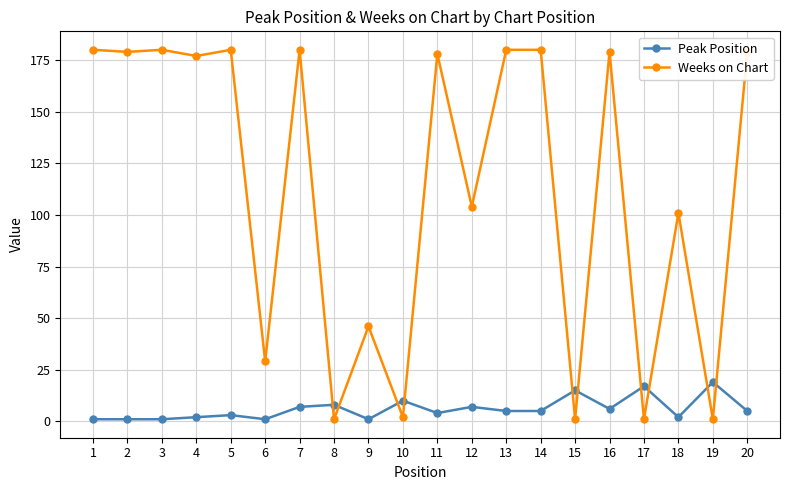

What is the sum of the Weeks on Chart values at 13 and 11?

358